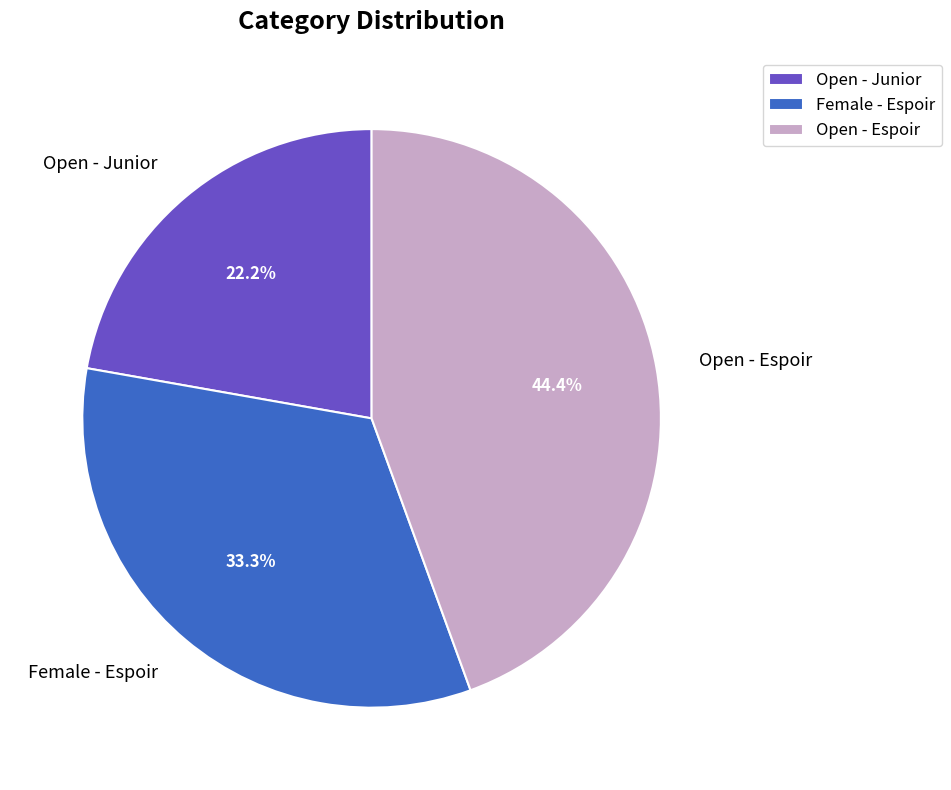

To the nearest percent, what is the difference between the largest and smallest slice percentages?

22%